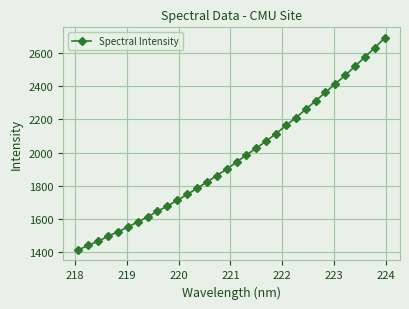

What is the difference between the maximum and minimum values?

1278.1